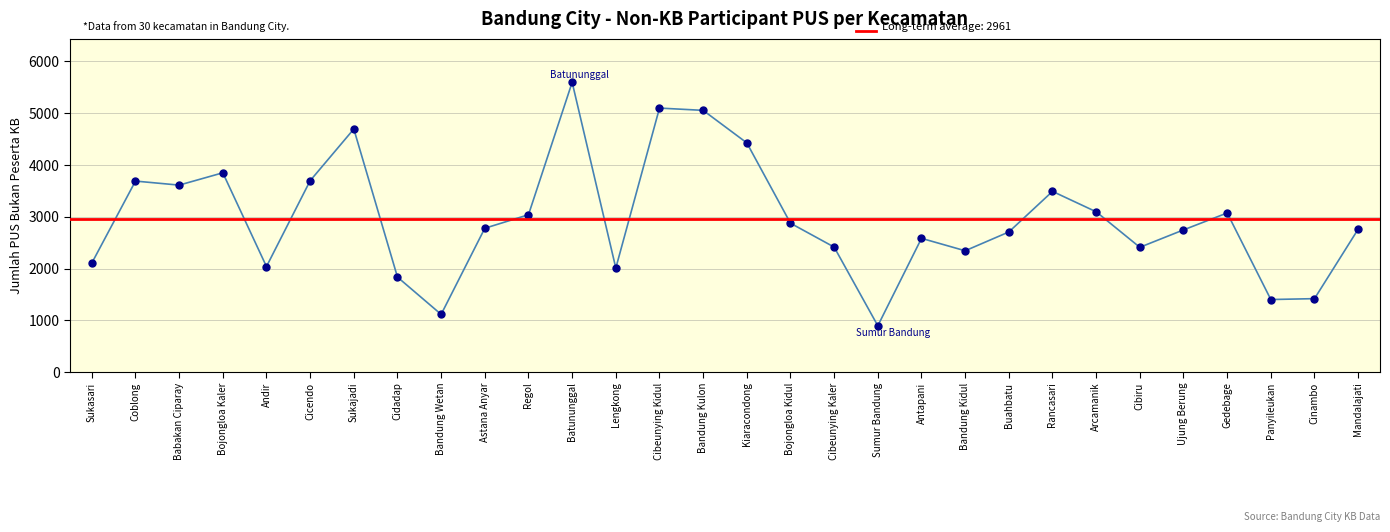

Between Cicendo and Andir, which is larger?

Cicendo